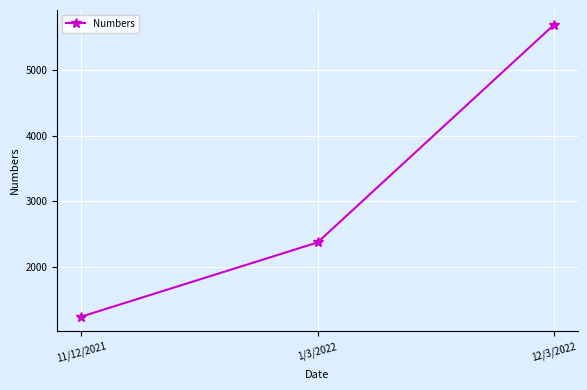

What is the minimum value shown in the chart?

1234